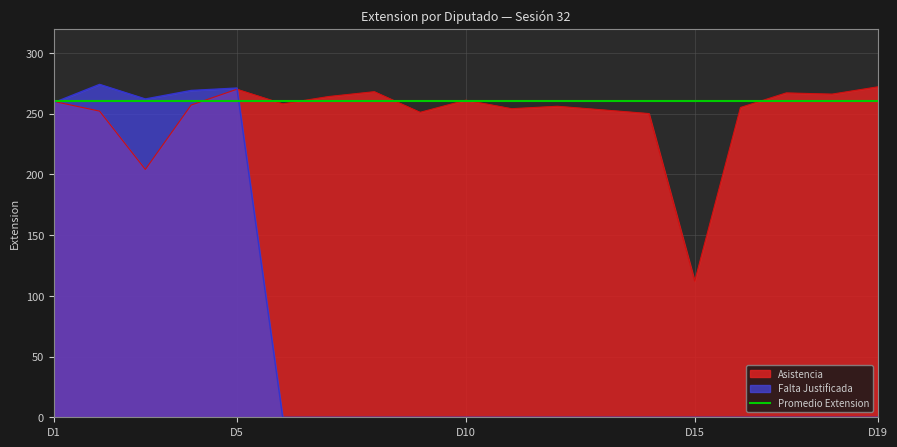

What is the value of the 18th point from the left?

266